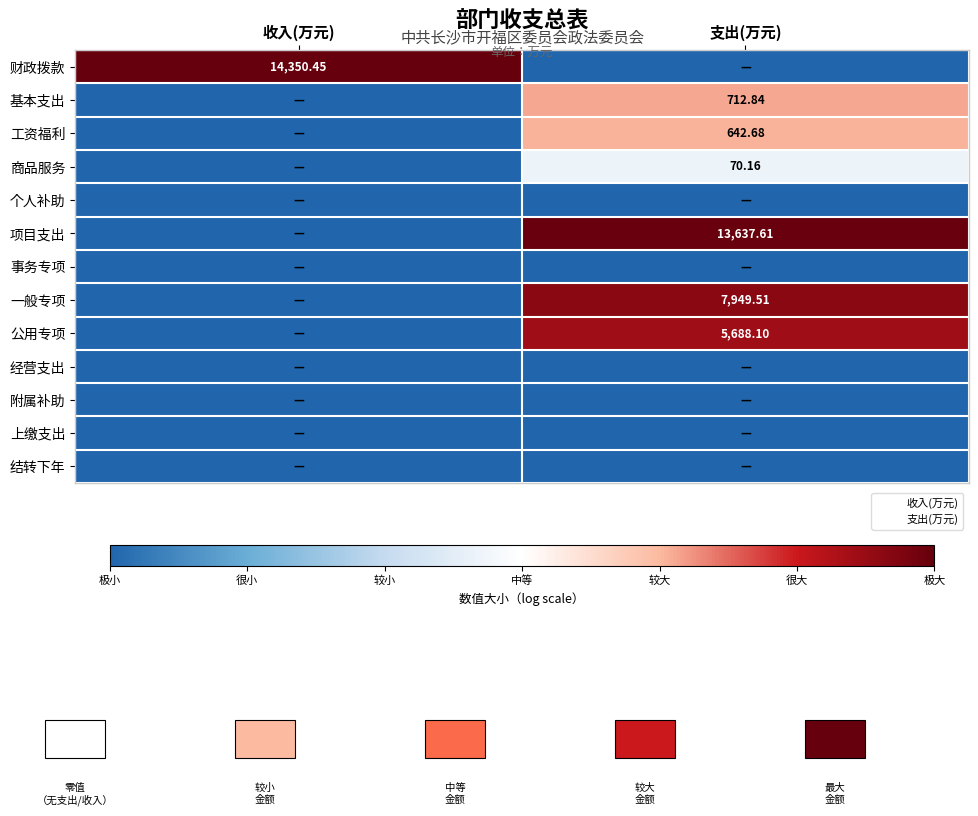

How many values in 财政拨款 are above zero?

1